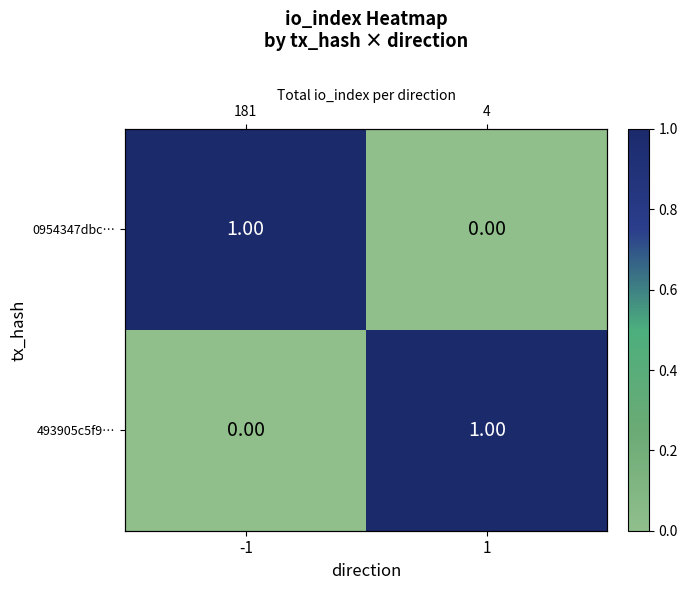

How many 0954347dbc… values are between 0 and 1?

2